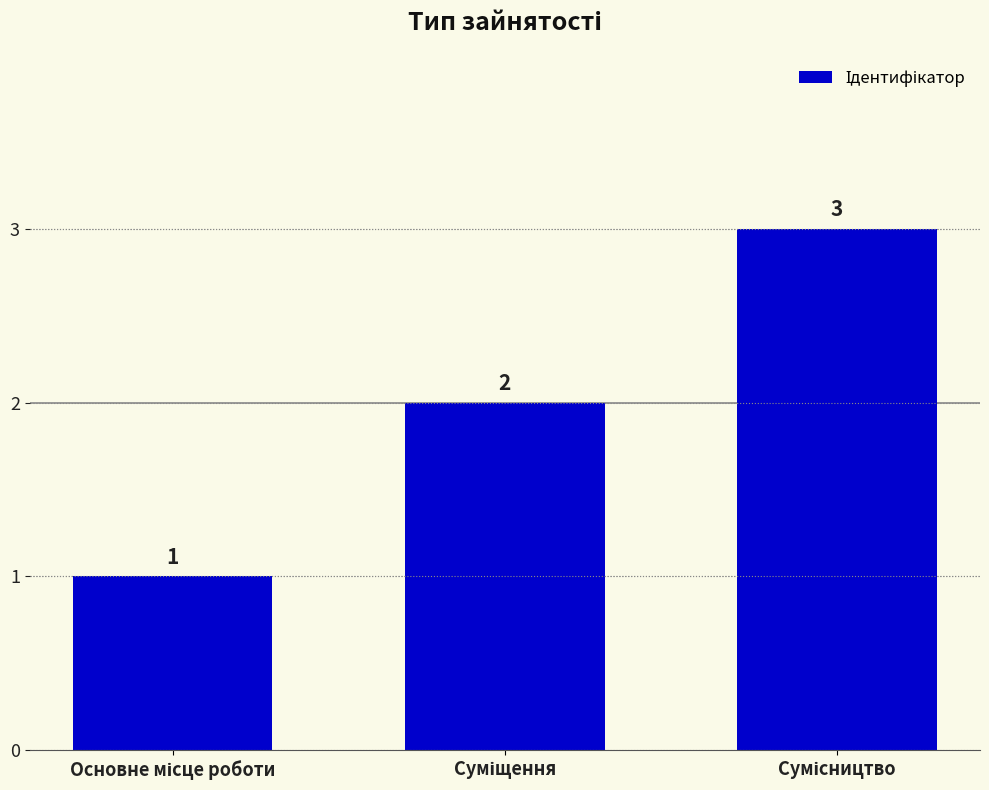

Count the values in the range 1 to 3.

3